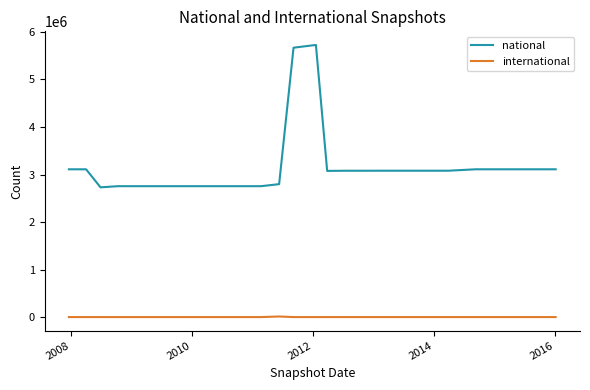

What is the maximum value shown in the chart?

5725596